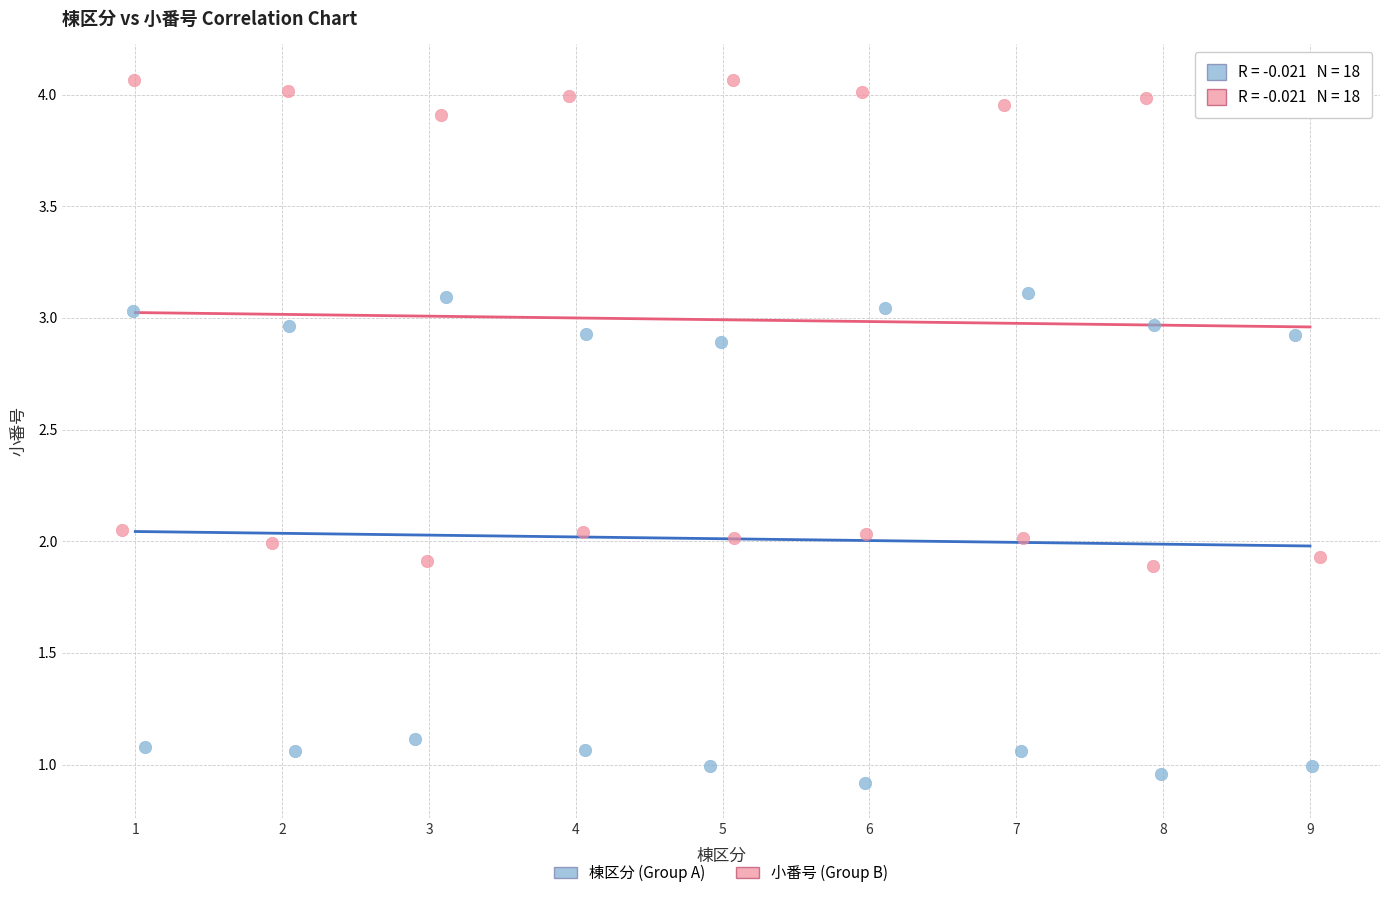

Which series reaches the maximum Y coordinate?

小番号 (Group B)